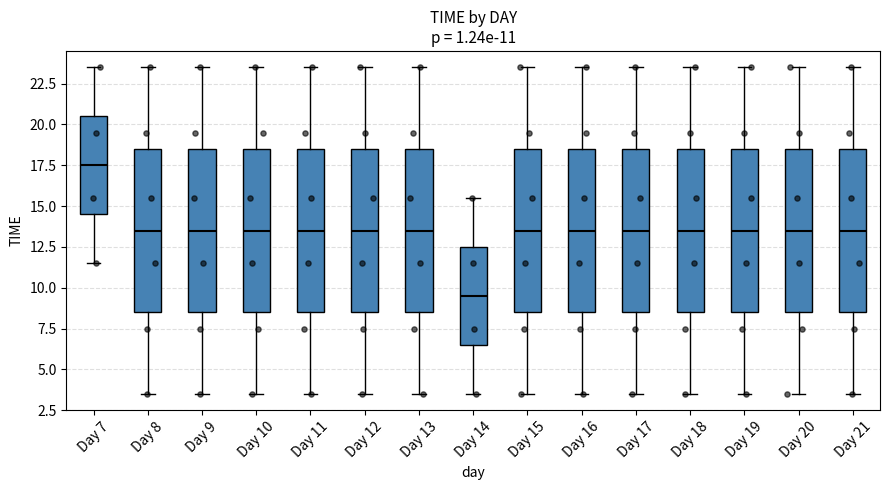

Which box has the lowest median line?

Day 14